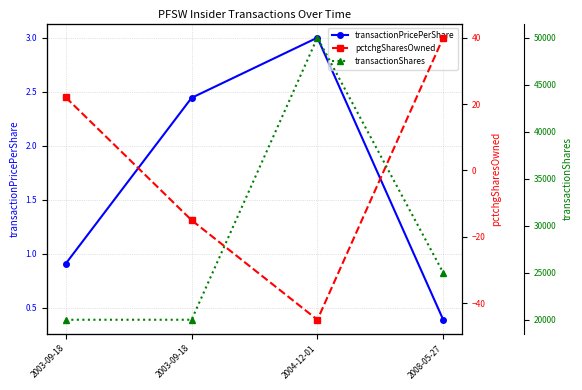

How many lines are shown in the chart?

3